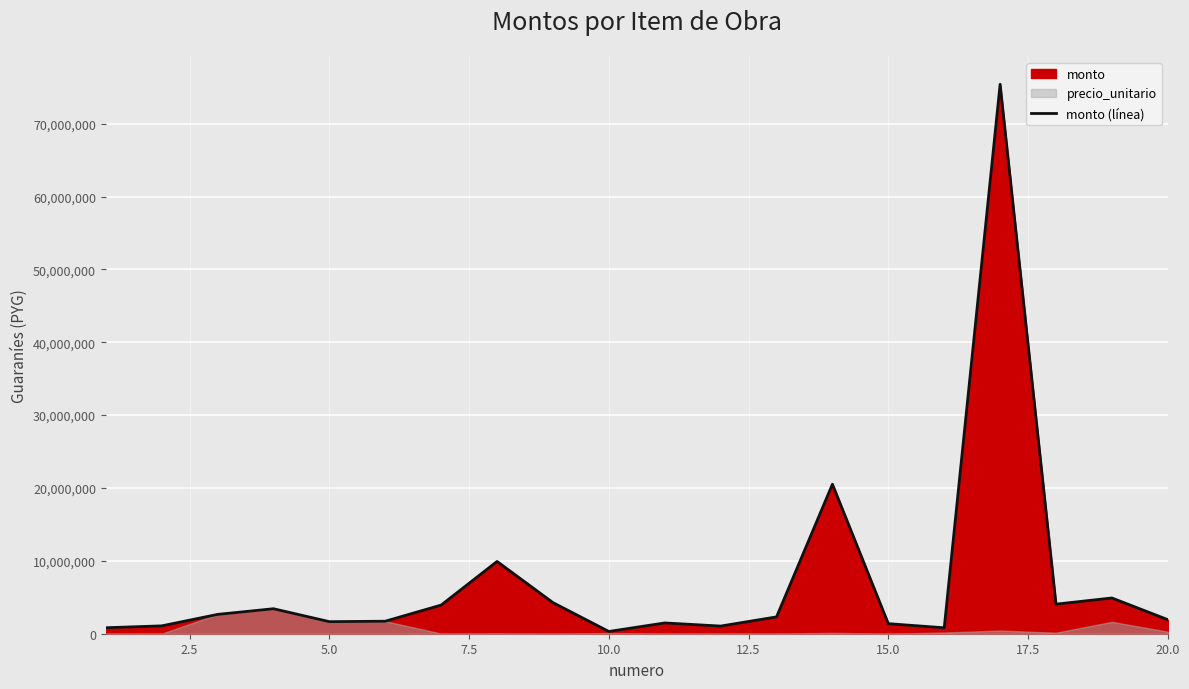

Is it true that the value at 15.0 is 523219?

False